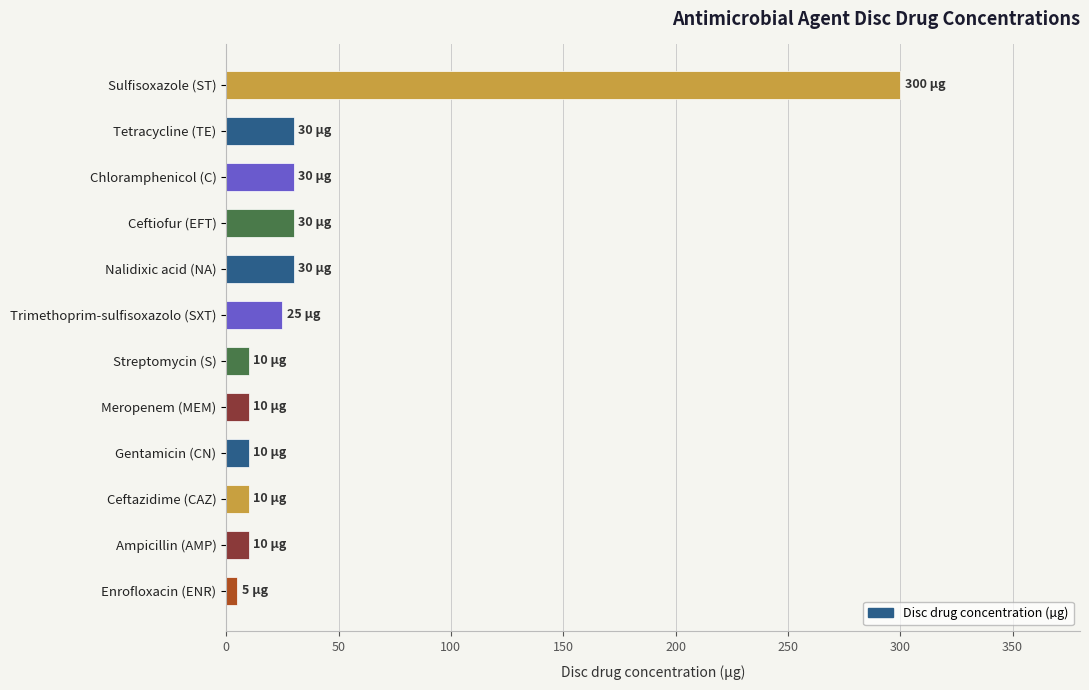

What is the difference between the maximum and second lowest values?

290